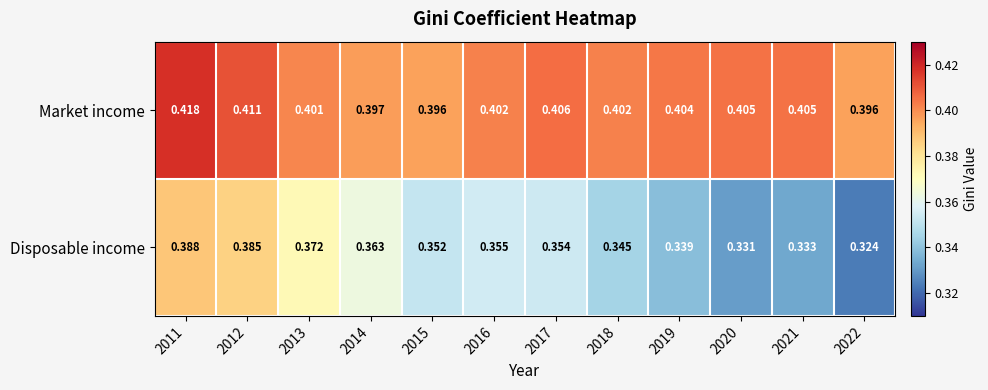

Rank the series at 2016 from highest to lowest value.

Market income, Disposable income